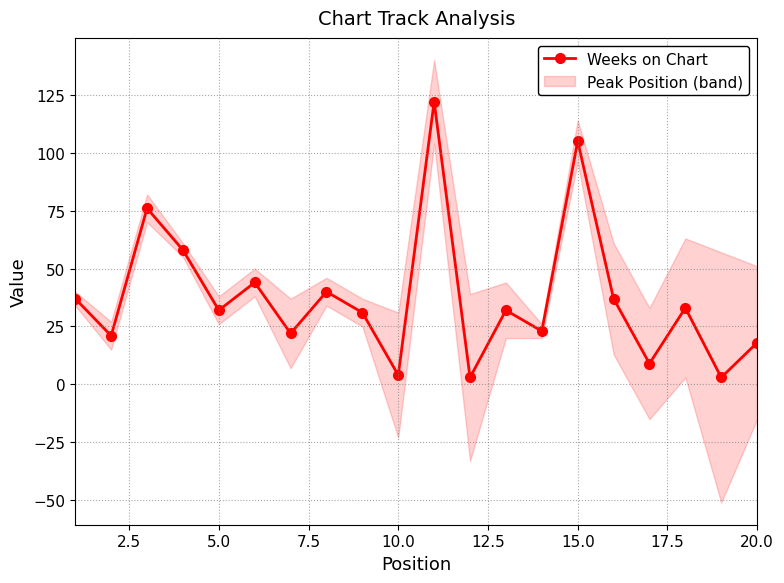

What is the highest value of the Weeks on Chart series?

122